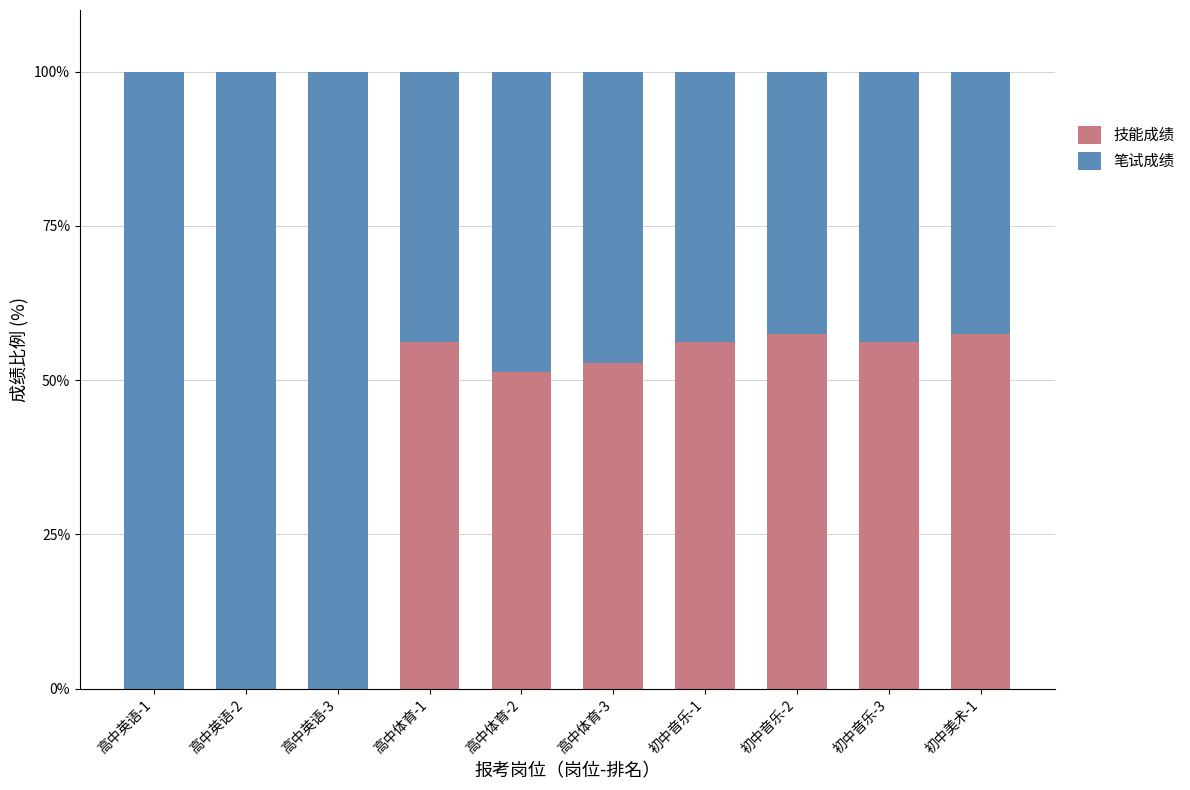

What is the maximum value for 技能成绩?

57.5